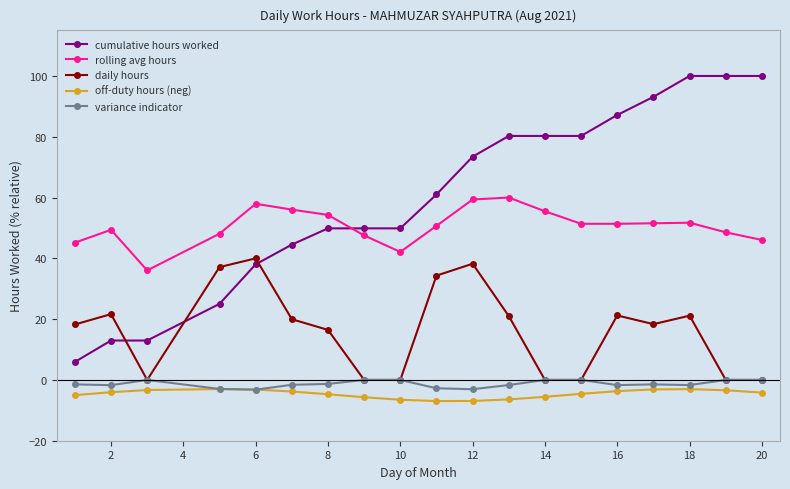

What is the difference between the second highest and minimum values in the variance indicator series?

3.2